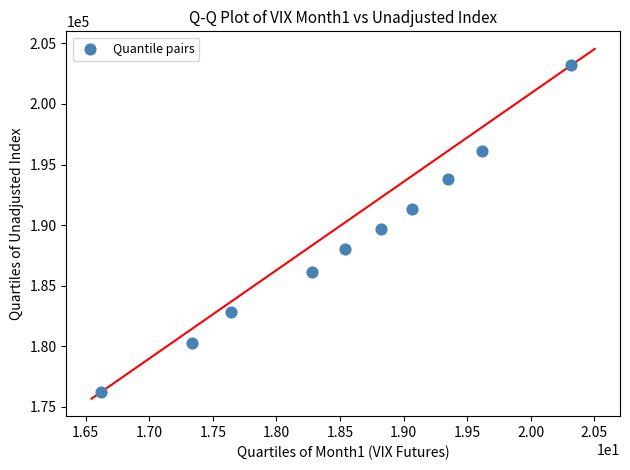

What is the average Y value?

188762.3